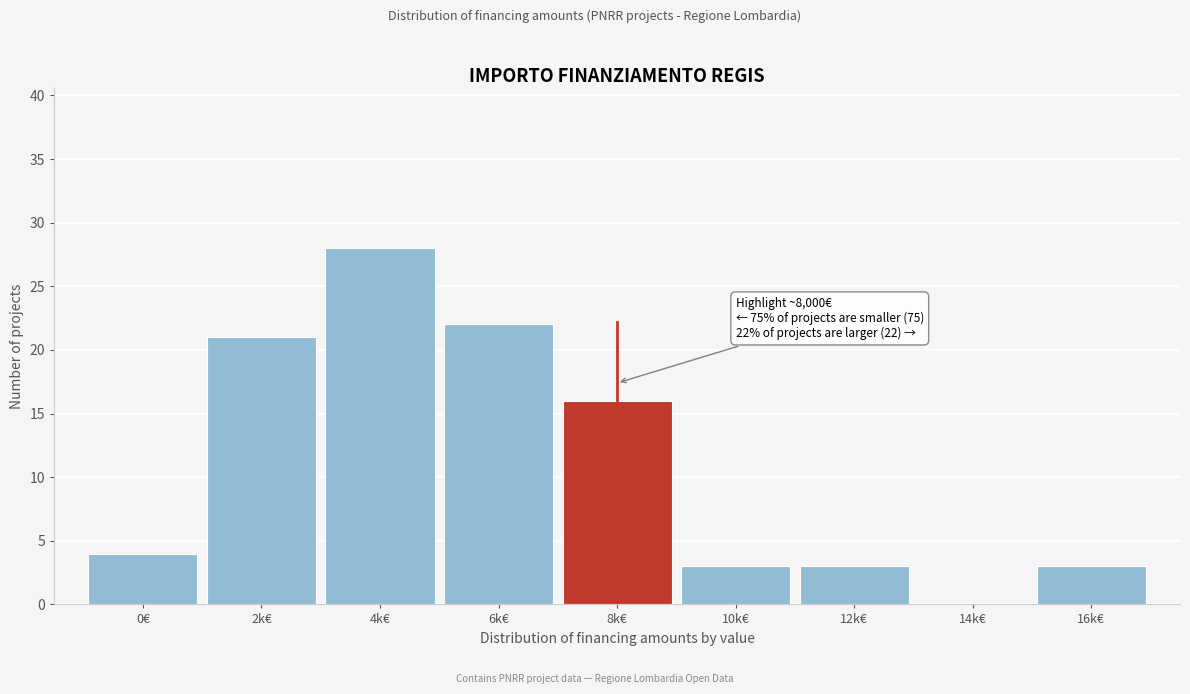

Reading left to right, transcribe all the data shown in this chart.

0€=4	2k€=21	4k€=28	6k€=22	8k€=16	10k€=3	12k€=3	14k€=0	16k€=3